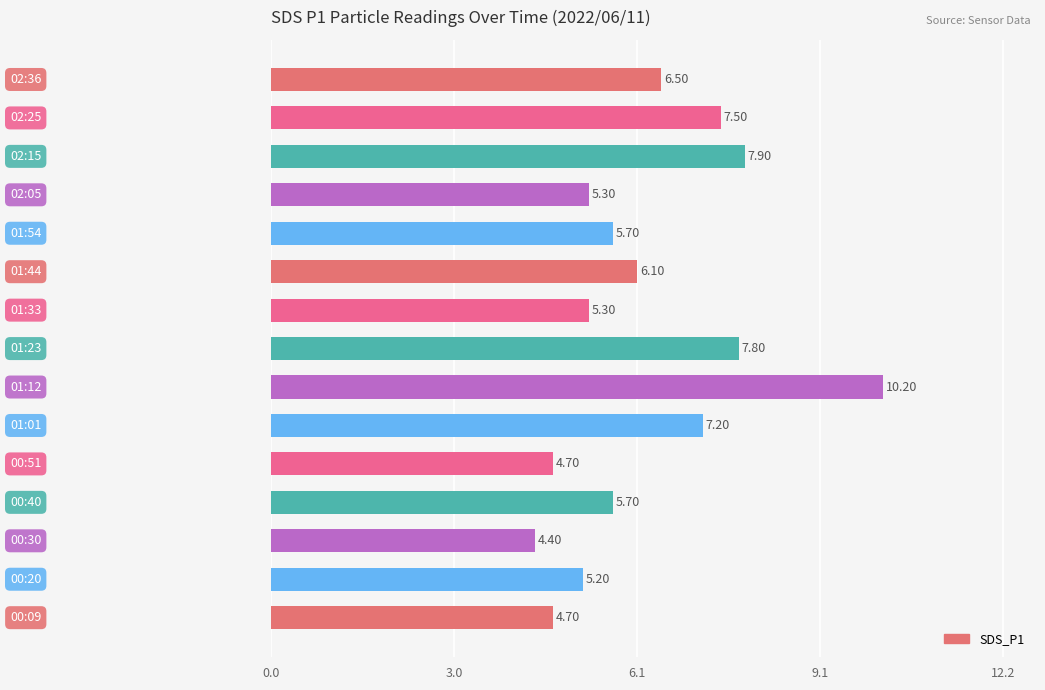

How many values are below 5?

3